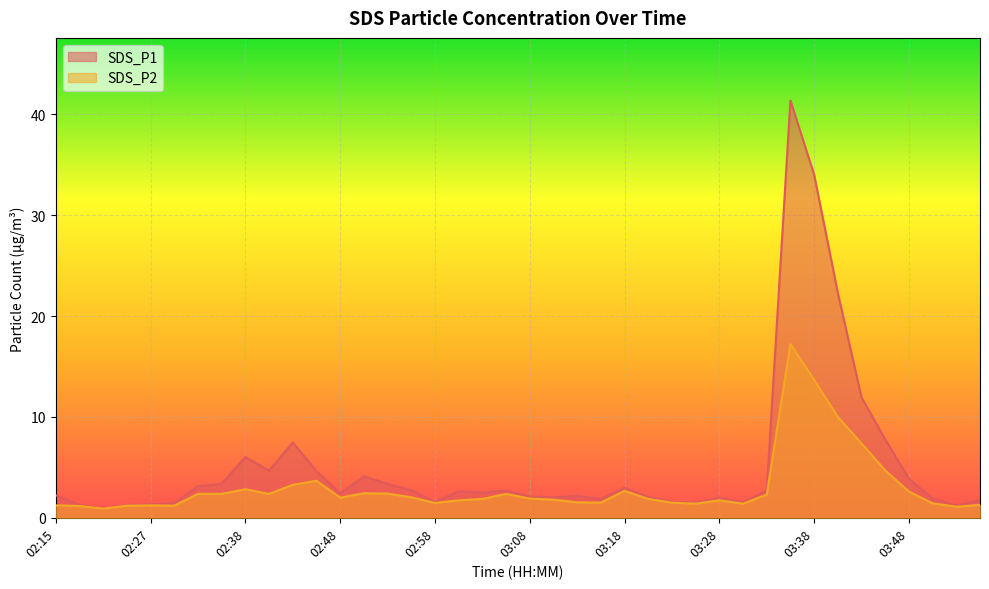

Which category has the lowest value across all series?

02:21